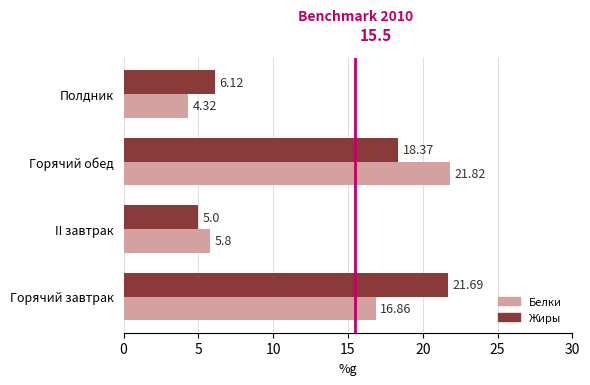

List the series in order of their peak value, highest first.

Белки, Жиры